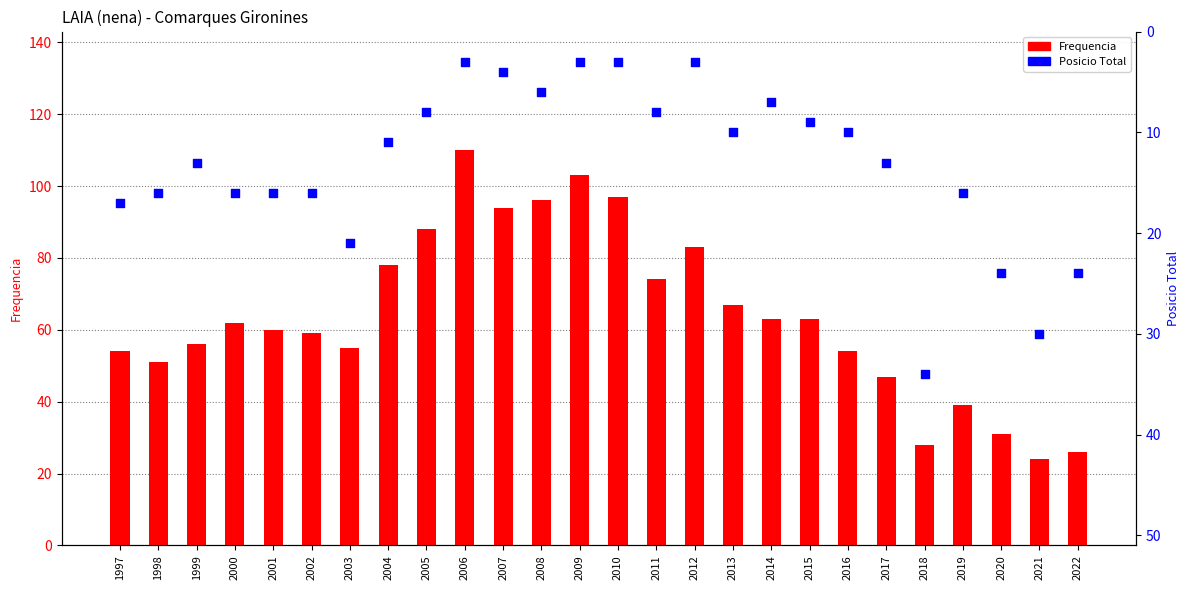

What are all the series names shown in the legend?

Frequencia, Posicio Total